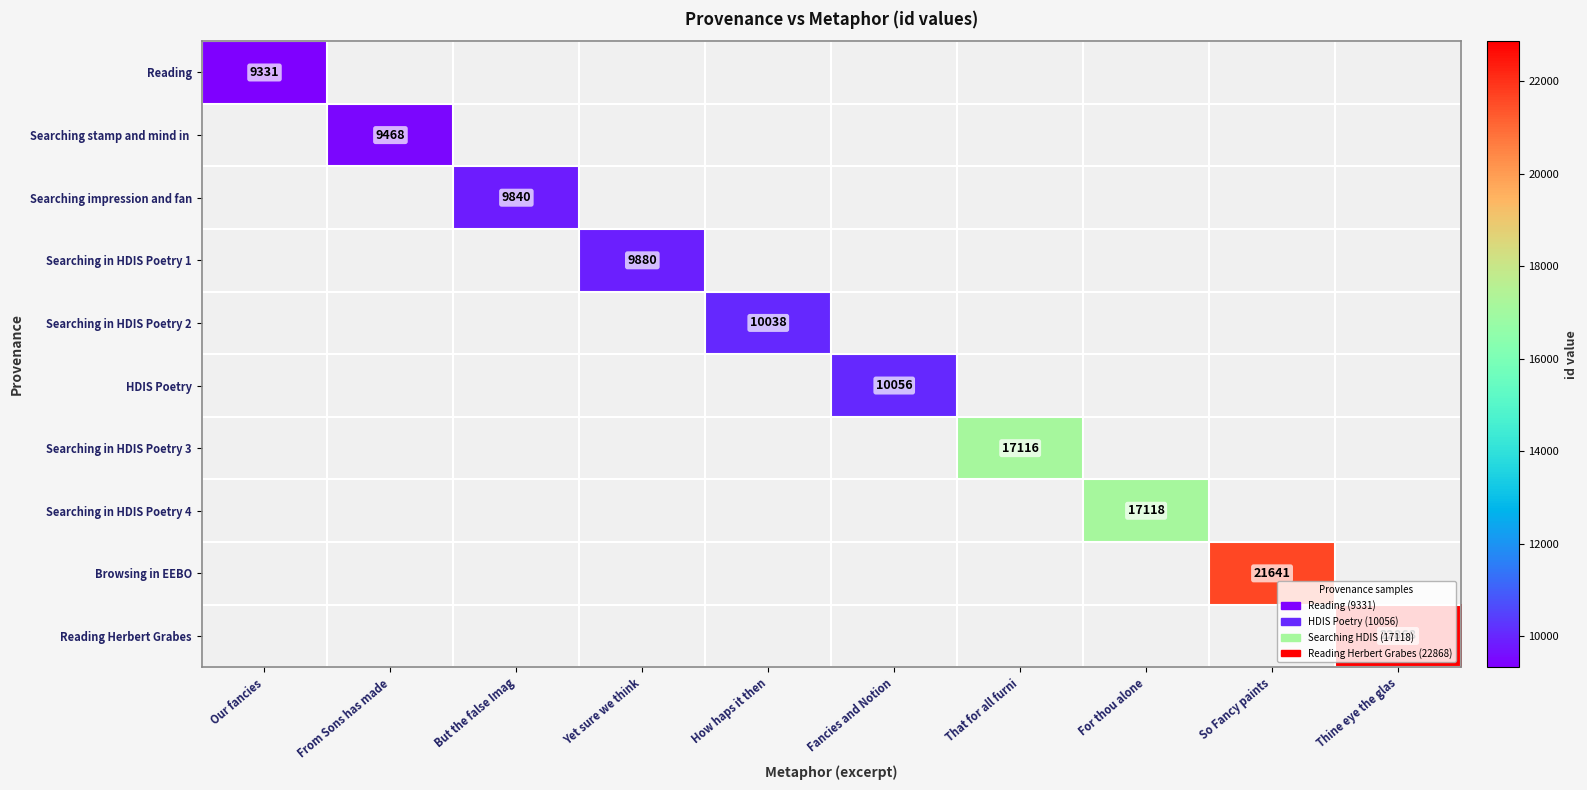

What is the maximum value shown in the chart?

22868.0